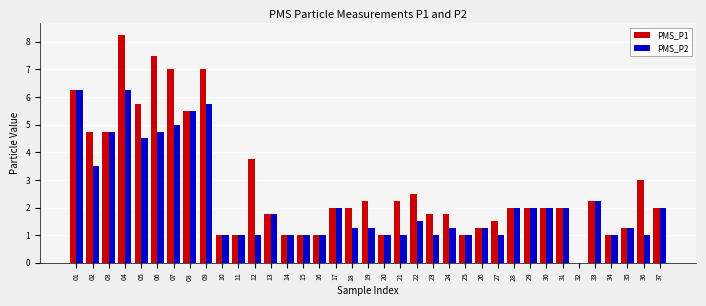

The PMS_P2 series shows 1.0 at 14. True or false?

True